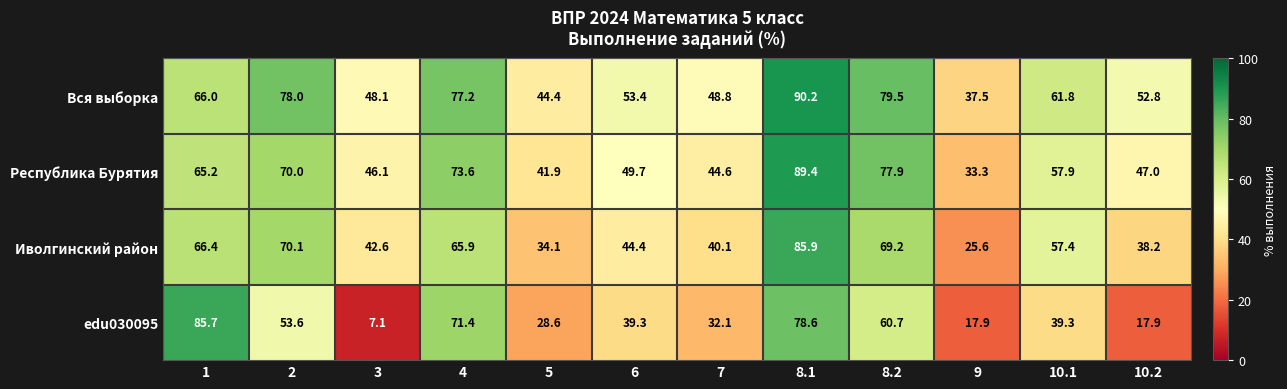

Which series has the largest range (max minus min)?

edu030095